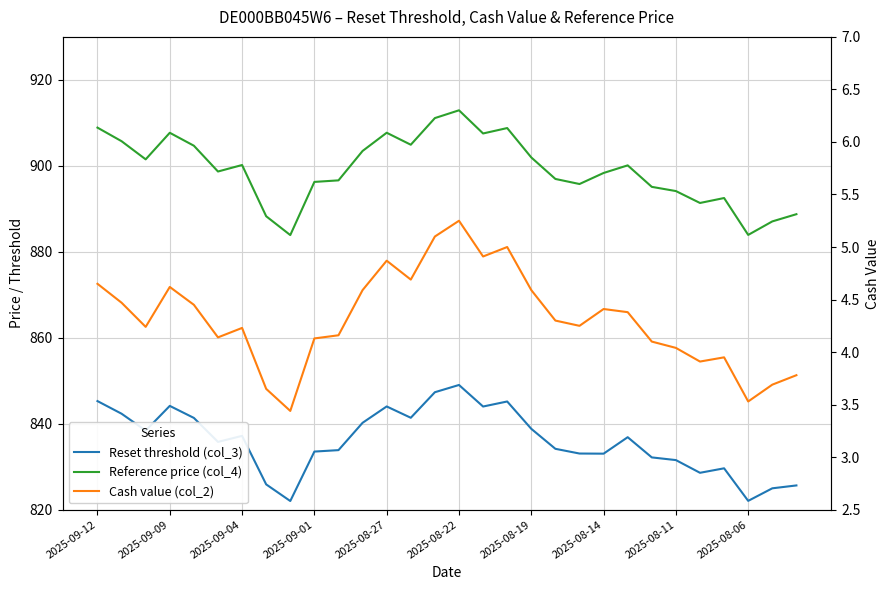

The value of Reference price (col_4) at 22 is 1464.3. True or false?

False